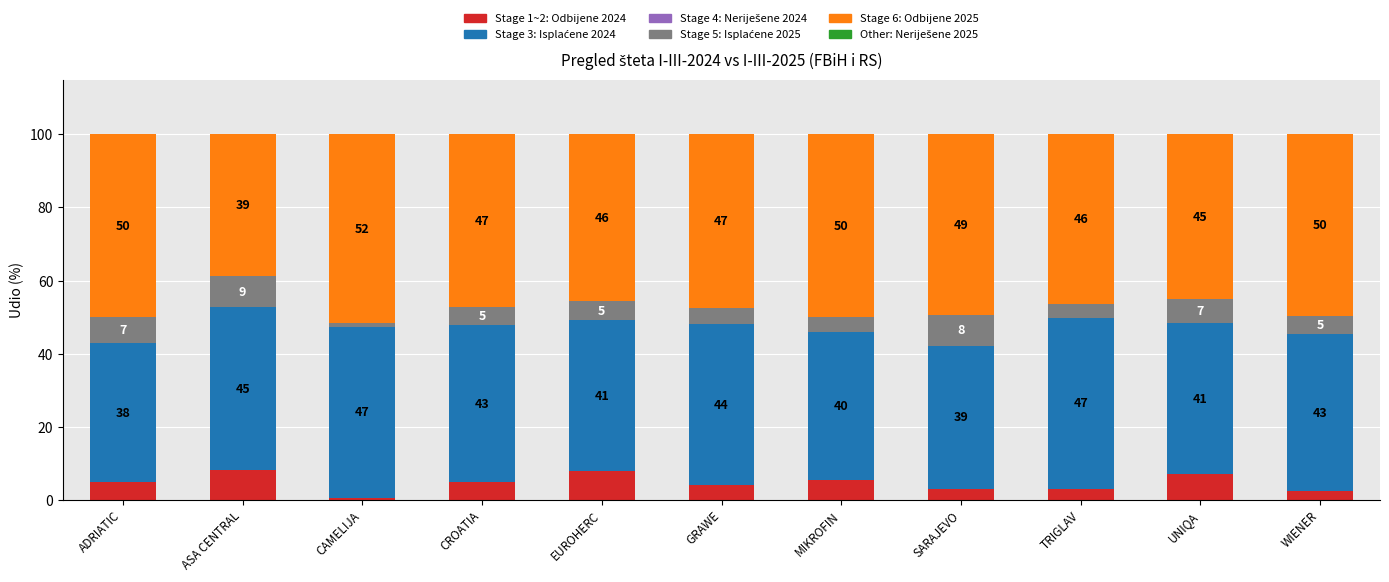

Does the chart contain any negative values?

No